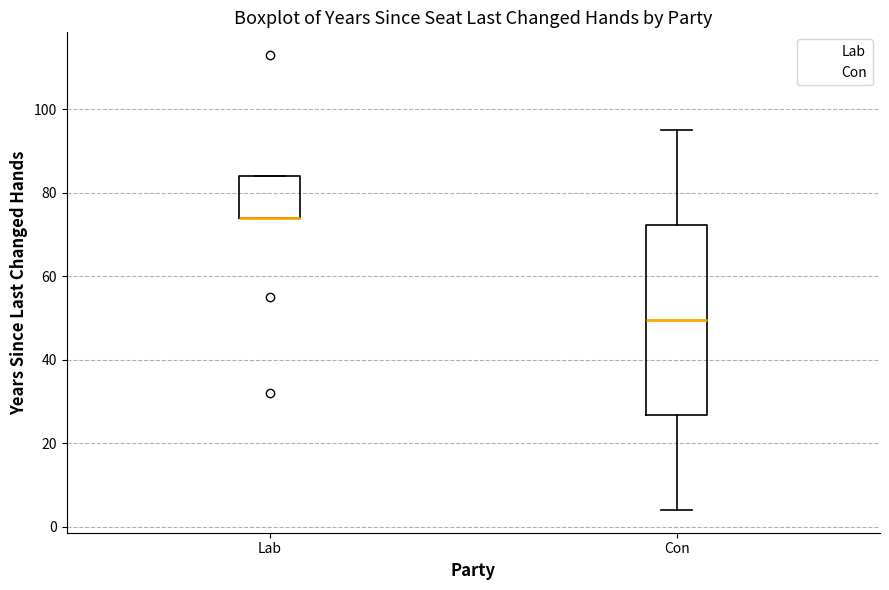

Reading left to right, transcribe this box plot: for each box, give where its median line is, the range the box spans, and where its two whiskers end, as read against the y-axis. The values are not printed on the chart, so give them approximately, as read against the axis.

Lab: median 74 (drawn on the box's lower edge), box 74 to 84, whiskers 74 to 84
Con: median 50, box 26 to 72, whiskers 4 to 96